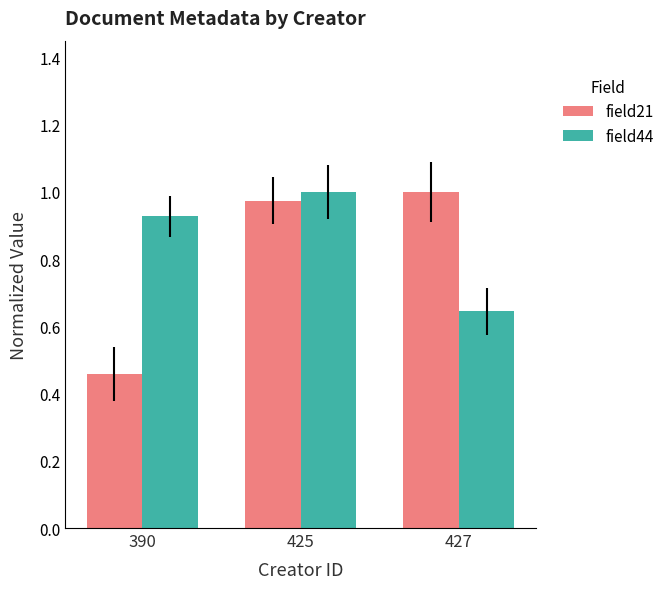

True or false: field44 has a value of 0.6 at 425.

False